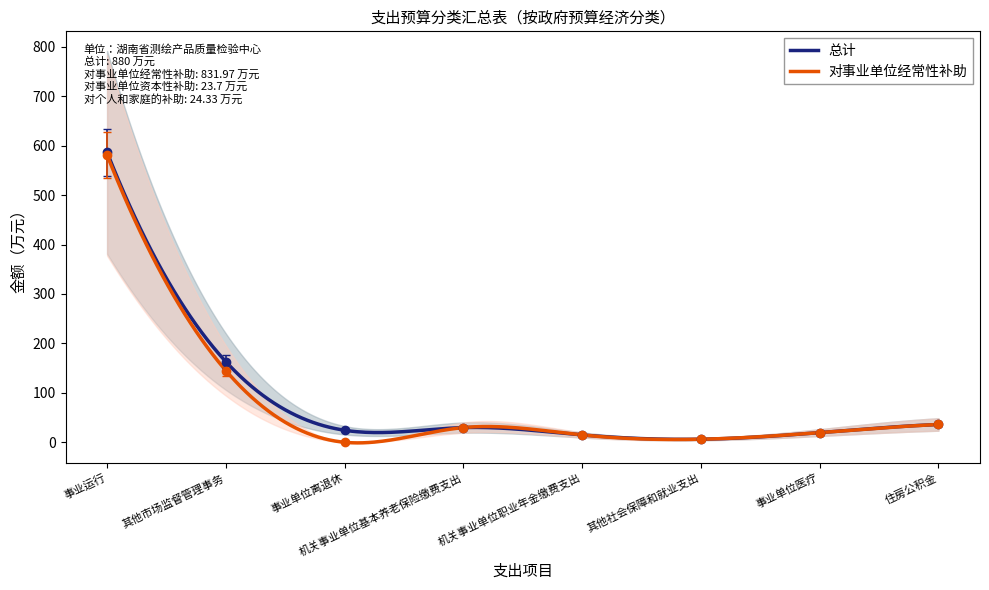

How many interior local peaks does the 对事业单位经常性补助 series have?

1